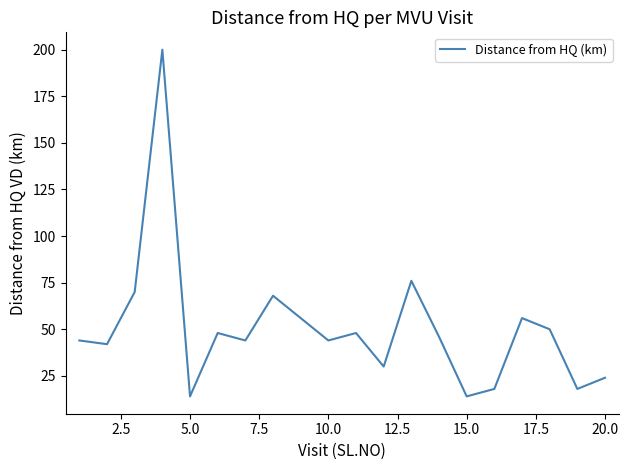

What is the smallest value displayed?

14